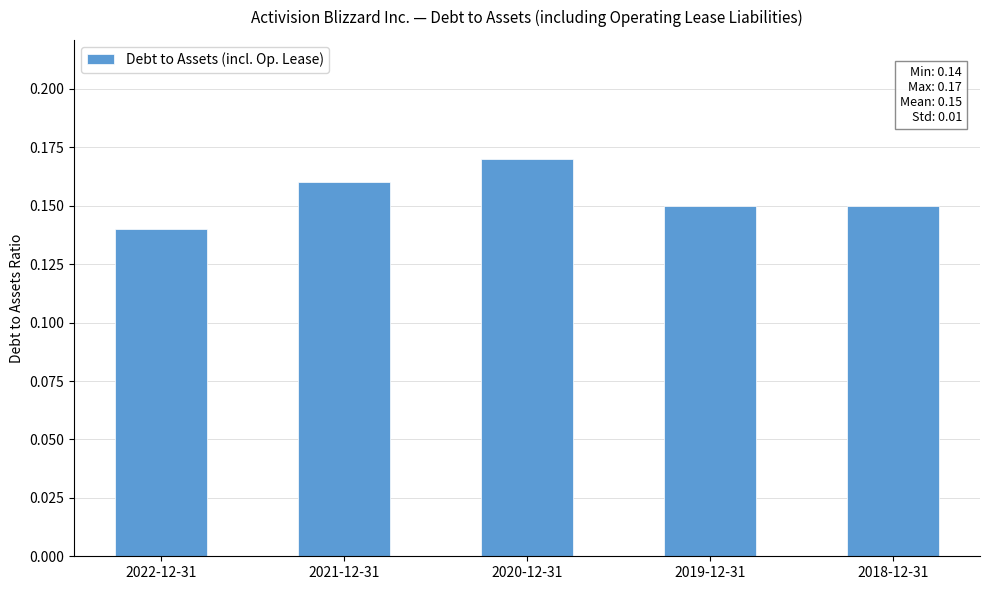

What is the label of the 1st bar from the right?

2018-12-31